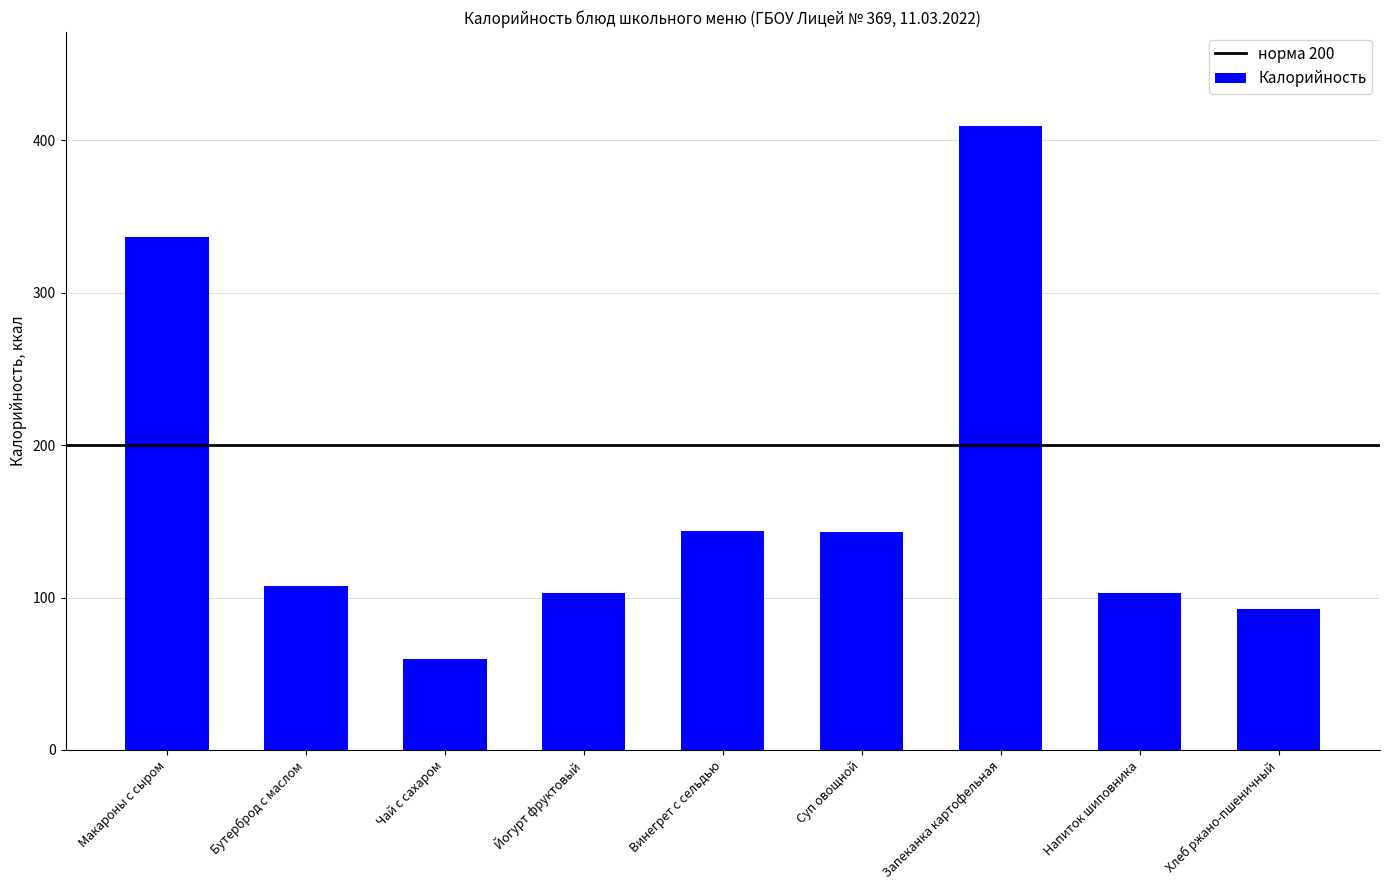

What is the ratio of the value at Напиток шиповника to the value at Запеканка картофельная?

0.3